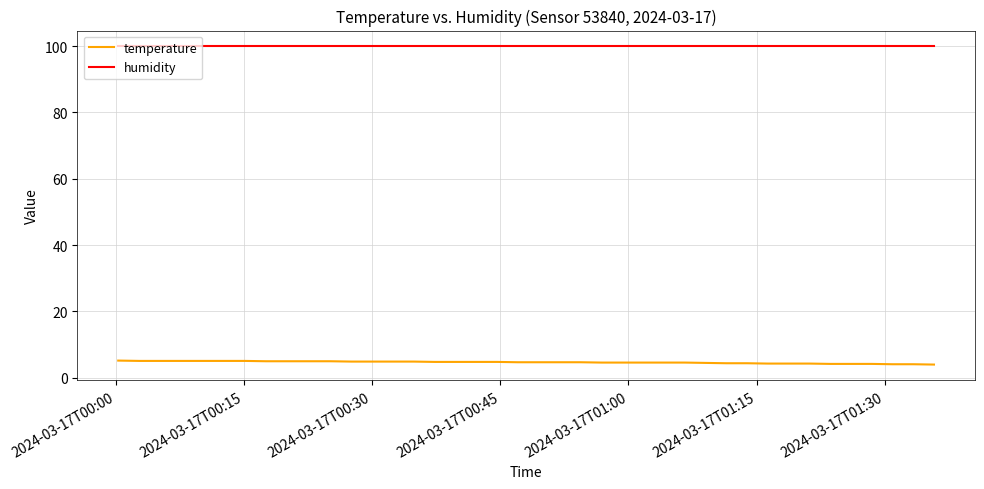

What is the average value of the humidity series?

99.9